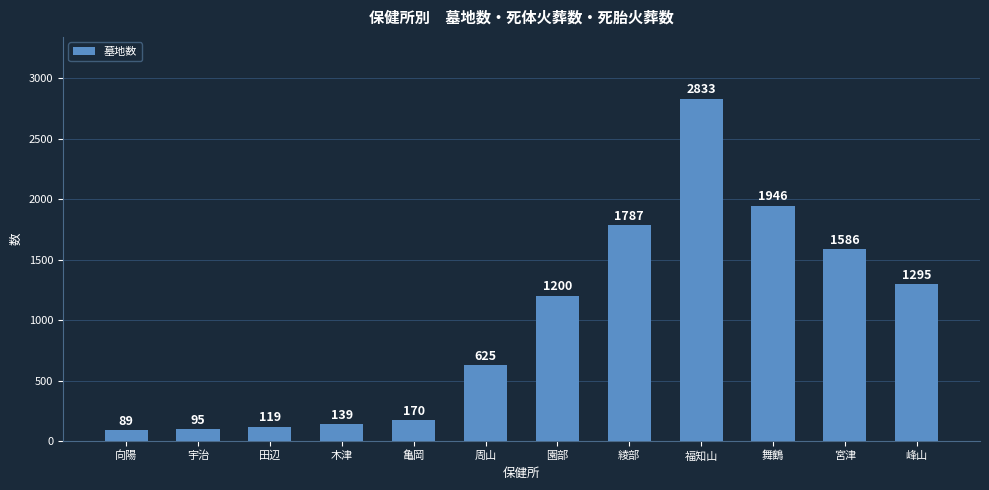

Reading left to right, extract all data points from this chart.

向陽=89	宇治=95	田辺=119	木津=139	亀岡=170	周山=625	園部=1200	綾部=1787	福知山=2833	舞鶴=1946	宮津=1586	峰山=1295